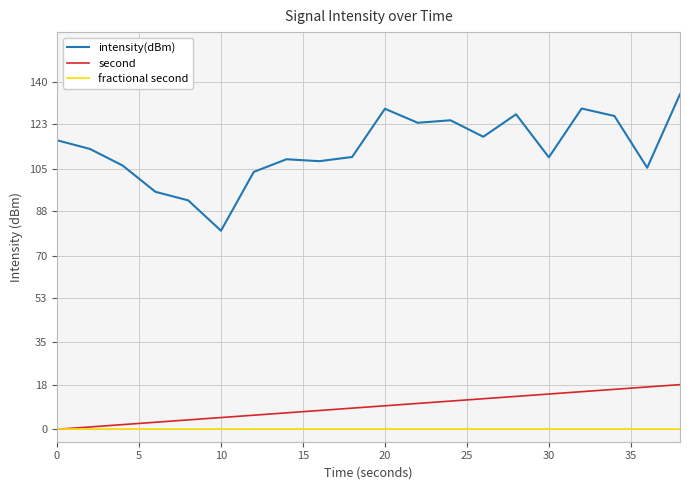

True or false: intensity(dBm) and second intersect in this chart.

False